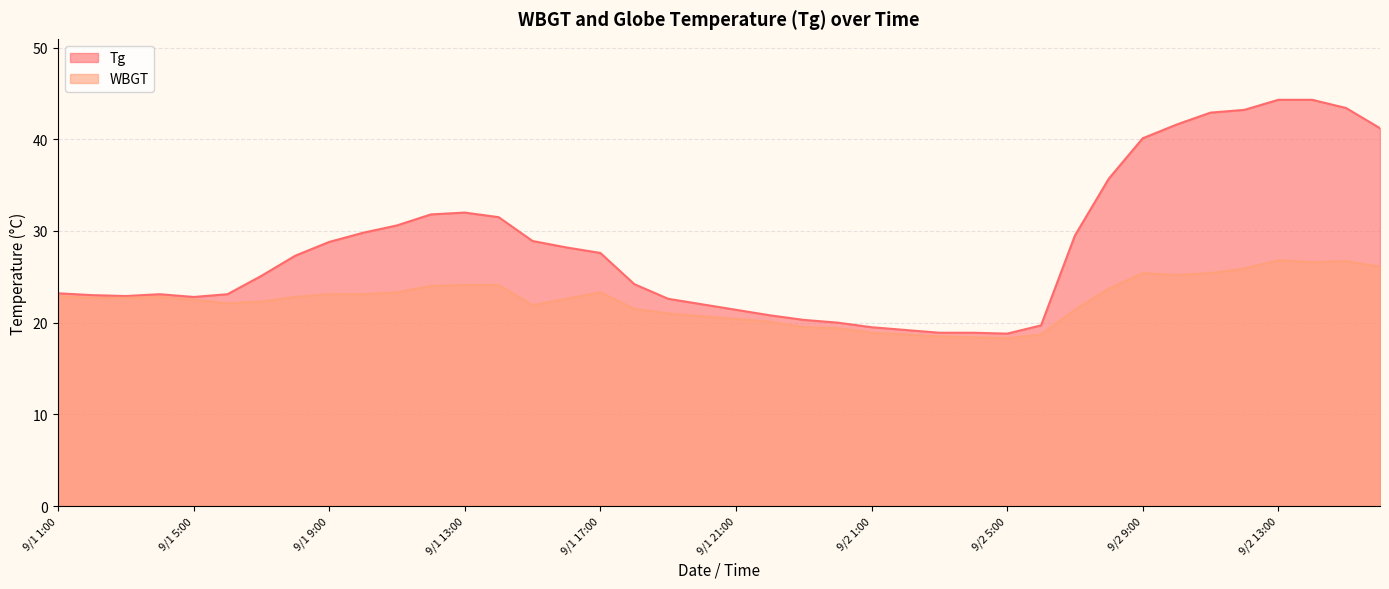

At which category does WBGT reach its first local peak?

9/1 4:00